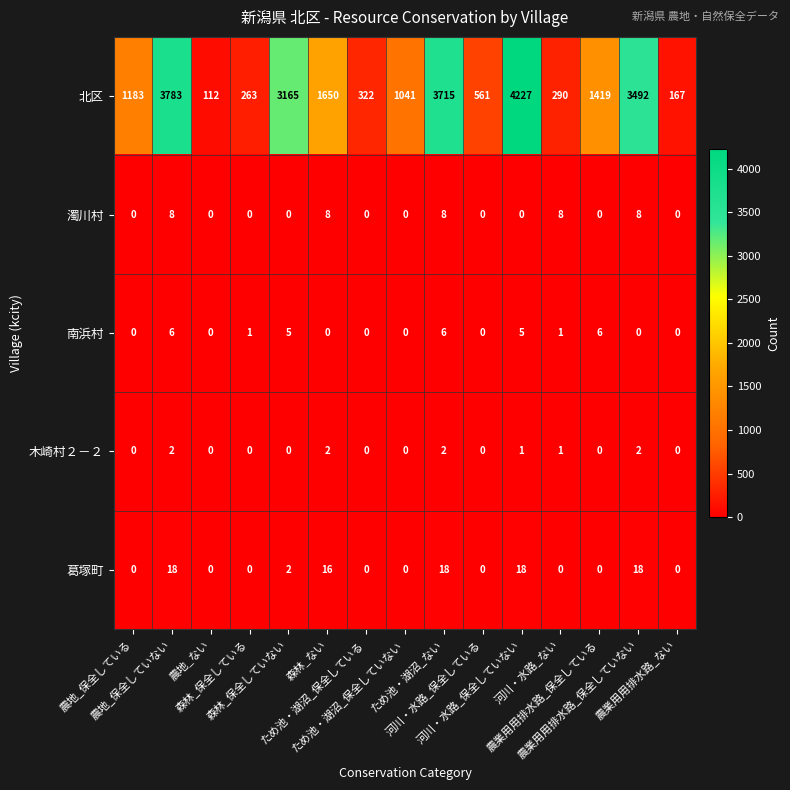

What is the difference between the maximum and second lowest values in the 南浜村 series?

6